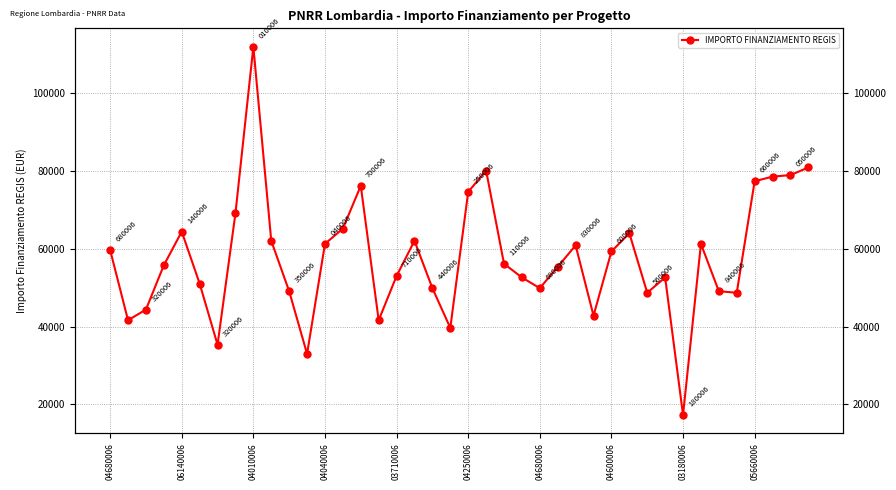

Approximately how many times larger is the value at 36 compared to 29?

1.2